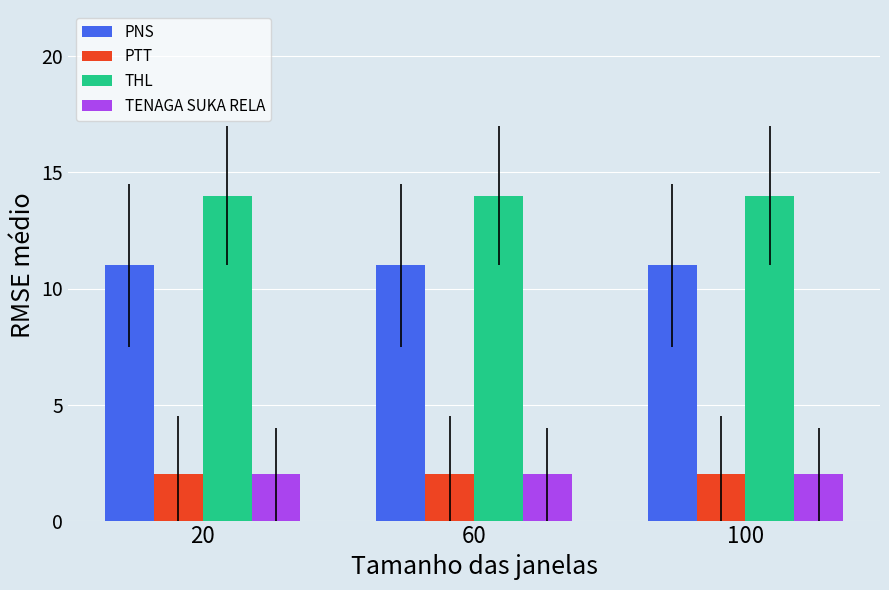

What is the average value of the TENAGA SUKA RELA series?

2